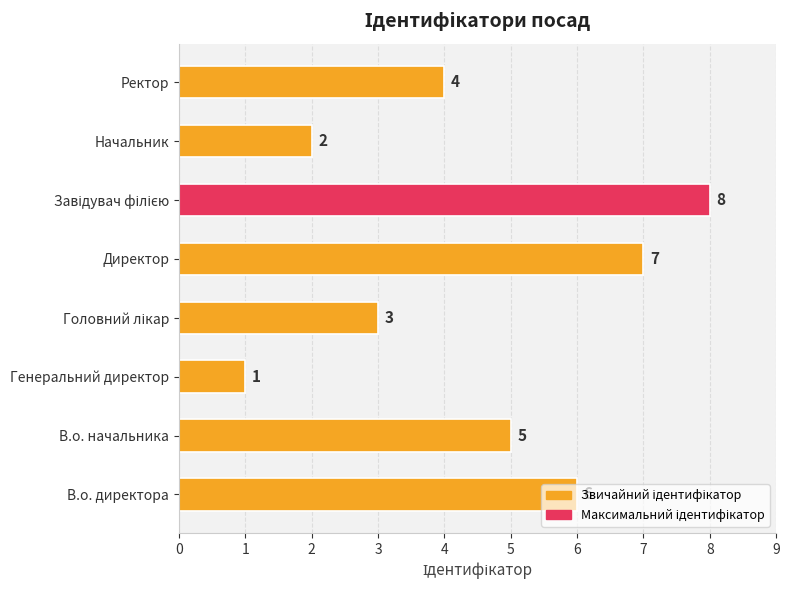

What is the difference between the second highest and minimum values?

6